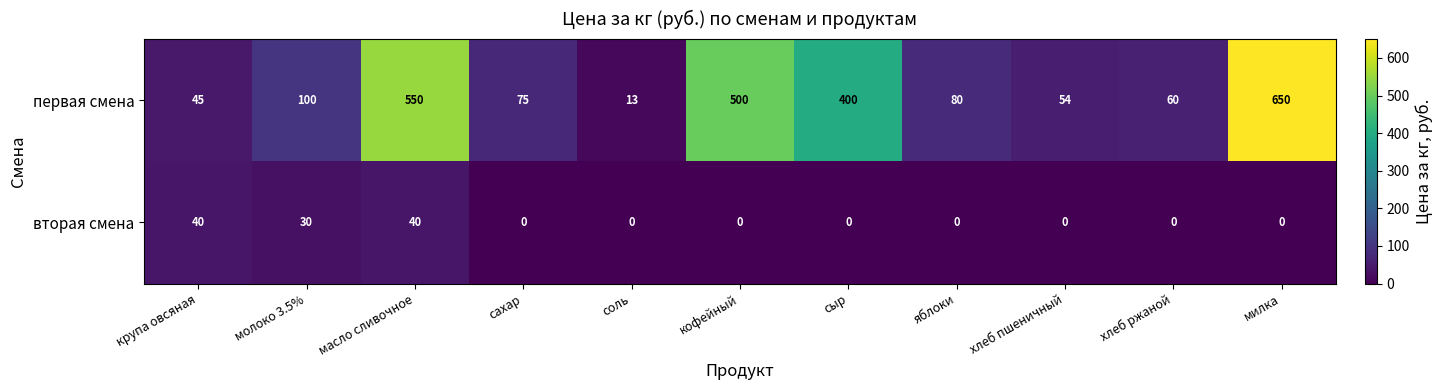

Rank the series by their average value, from highest to lowest.

первая смена, вторая смена